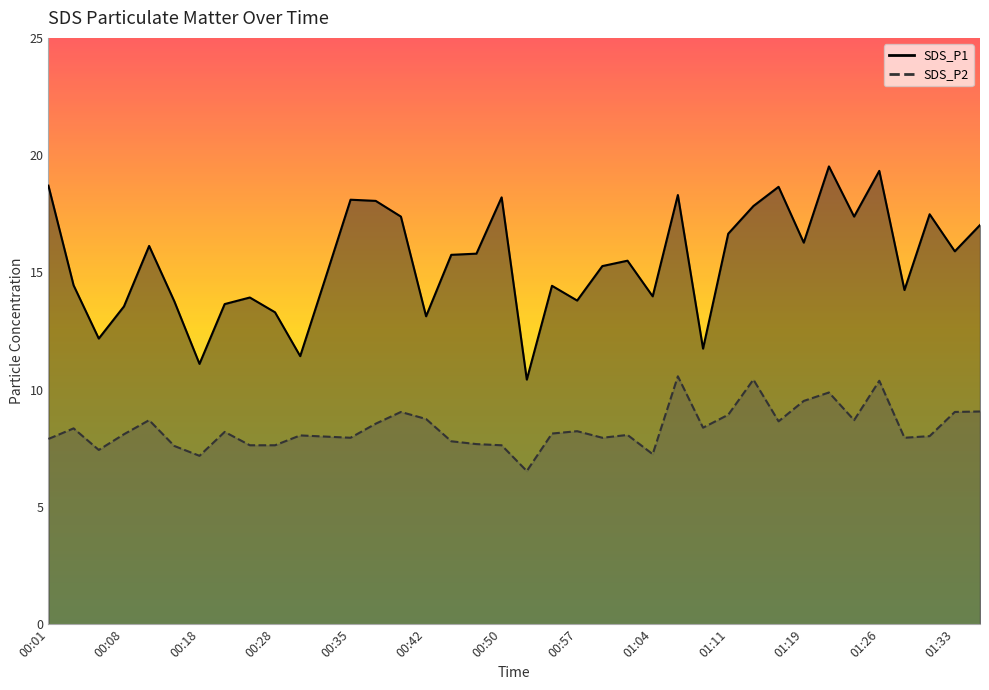

Is the value of SDS_P2 at 00:06 greater than the value of SDS_P1 at 00:01?

No